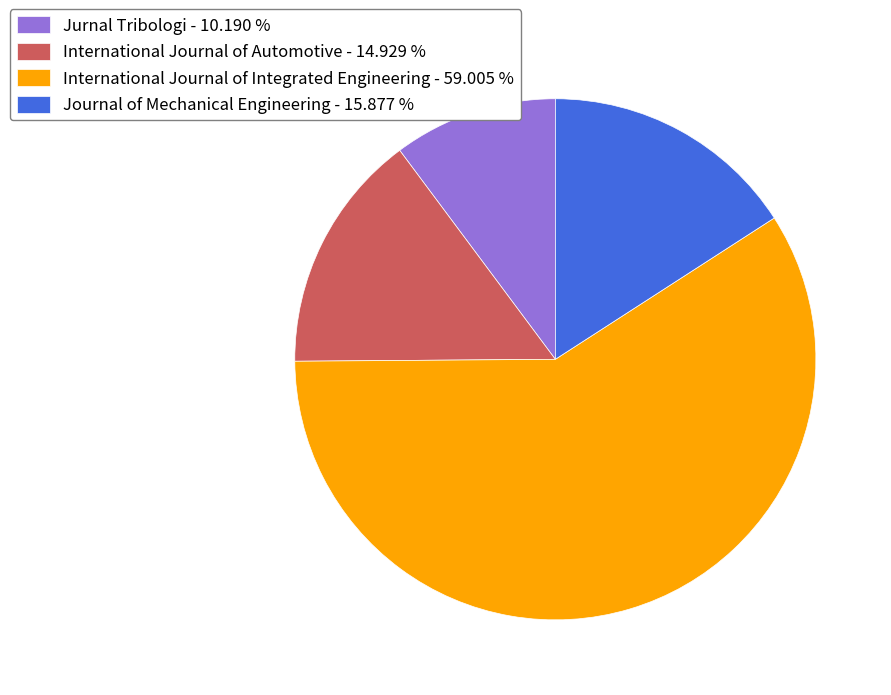

Rank the categories by value from highest to lowest.

International Journal of Integrated Engineering, Journal of Mechanical Engineering, International Journal of Automotive, Jurnal Tribologi